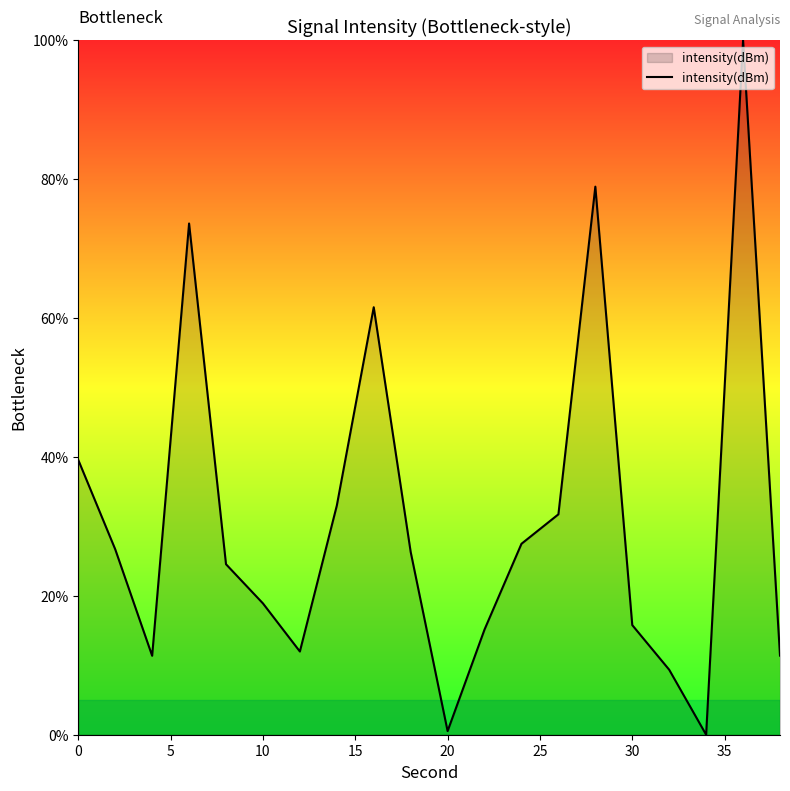

What is the maximum value shown in the chart?

100.0